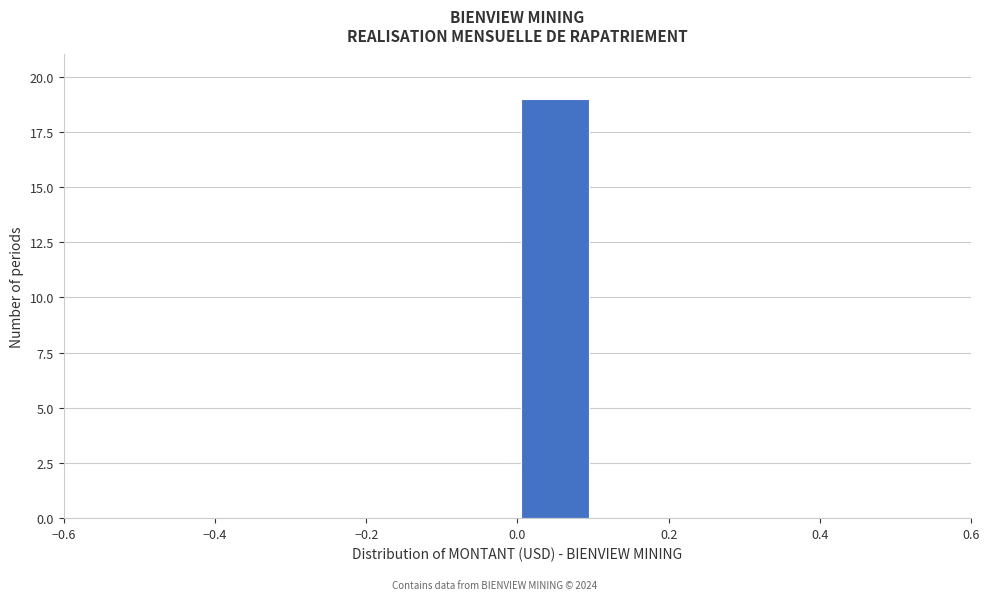

Reading left to right, list every bar in this chart as the range it spans on the x-axis followed by its height. The values are not printed on the chart, so give them approximately, as read against the axis.

-0.5 to -0.4: 0
-0.4 to -0.3: 0
-0.3 to -0.2: 0
-0.2 to -0.1: 0
-0.1 to 0.0: 0
0.0 to 0.1: 19
0.1 to 0.2: 0
0.2 to 0.3: 0
0.3 to 0.4: 0
0.4 to 0.5: 0